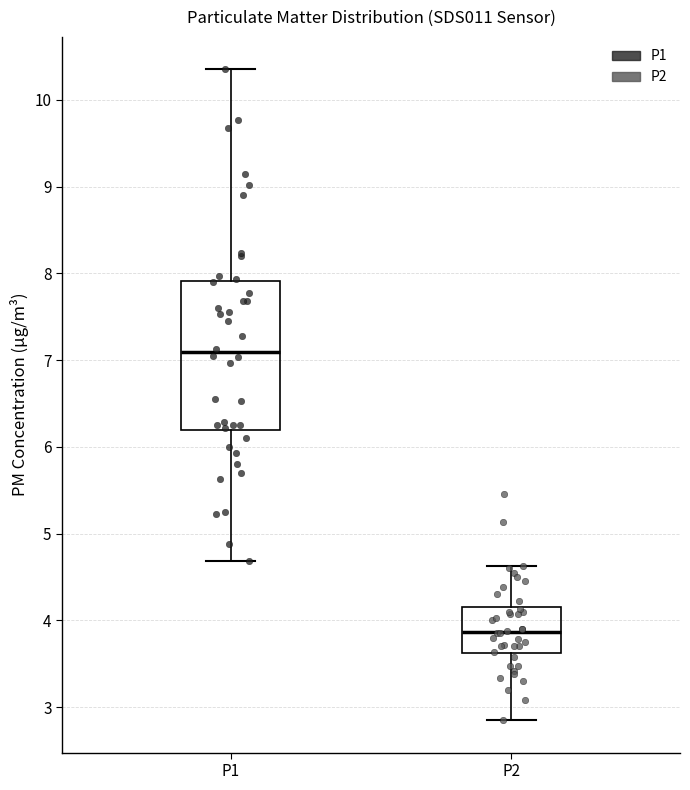

Reading left to right, read every box against the y-axis: the position of its median line, the range the box covers, and the ends of its whiskers. The values are not printed on the chart, so give them approximately, as read against the axis.

P1: median 7.1, box 6.2 to 7.9, whiskers 4.7 to 10.4
P2: median 3.9, box 3.6 to 4.2, whiskers 2.9 to 4.6